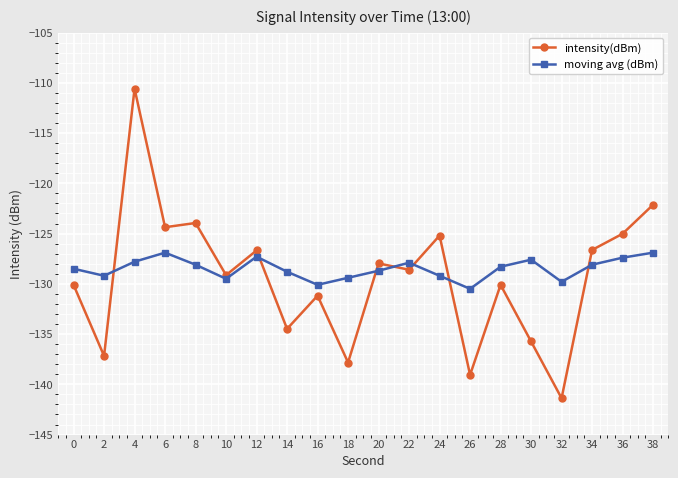

At which category is the sum across all series the highest?

4